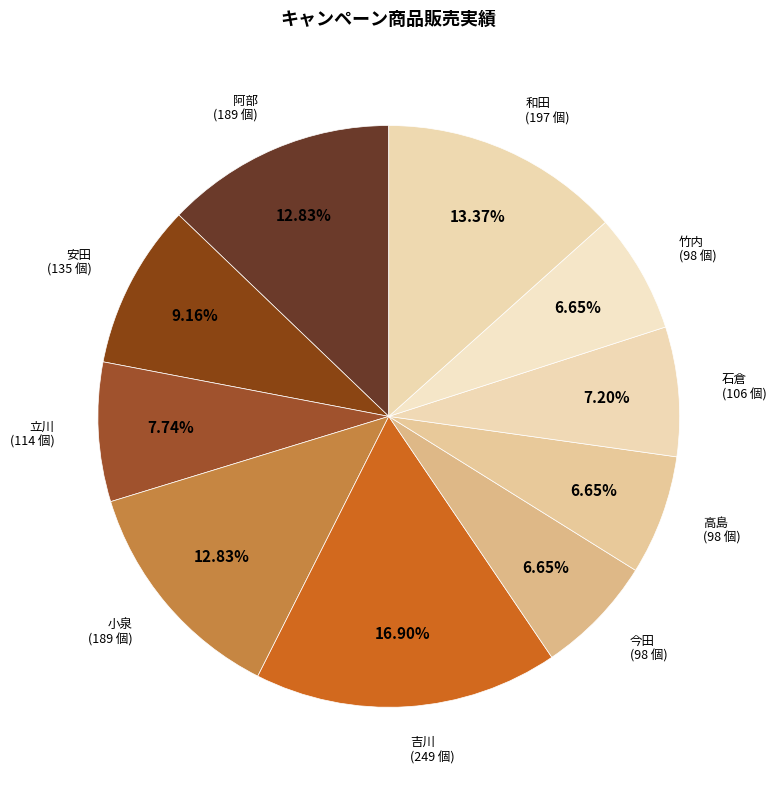

How many segments does this pie chart have?

10